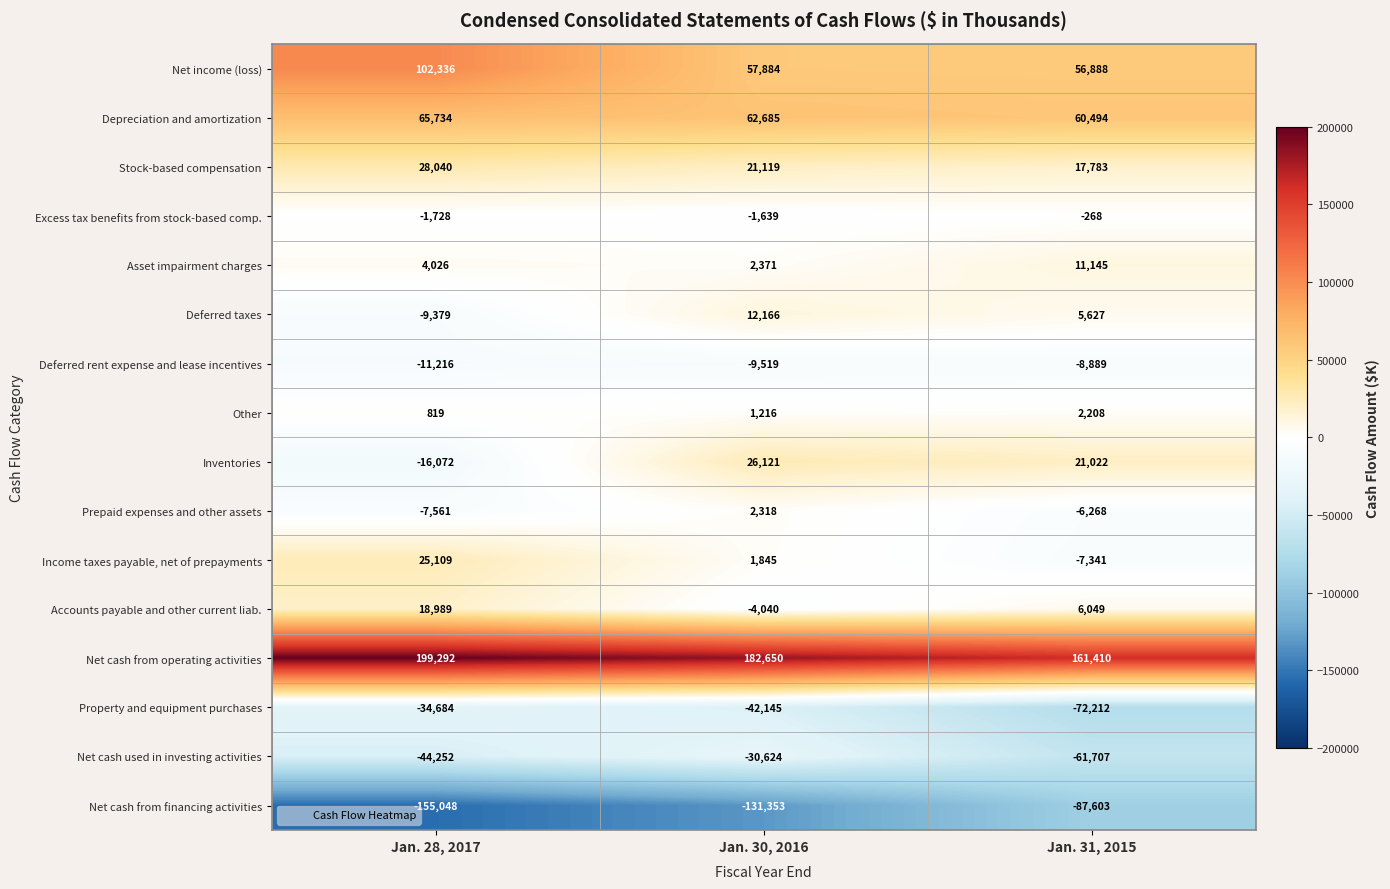

What is the average value of the Prepaid expenses and other assets series?

-3837